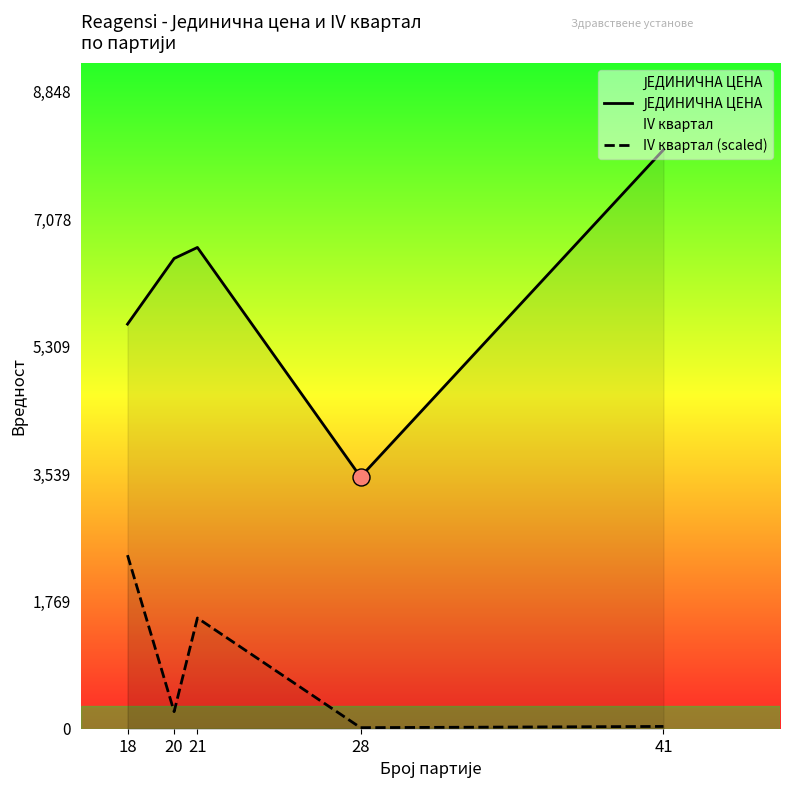

What is the total value across all series at 18?

8035.2